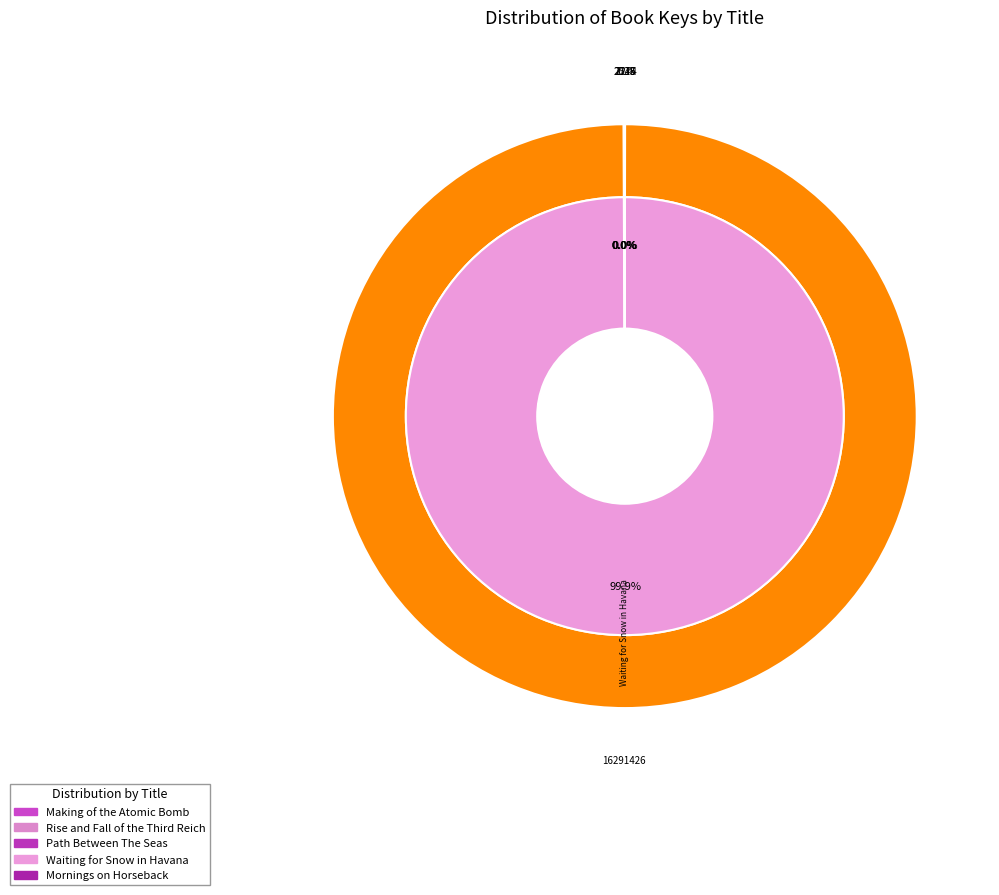

Does Making of the Atomic Bomb represent more than half of the total?

No